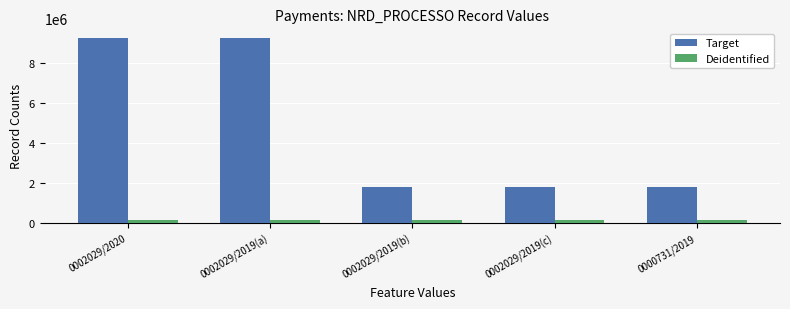

Is it true that Target equals 9296547 at 0002029/2019(a)?

True